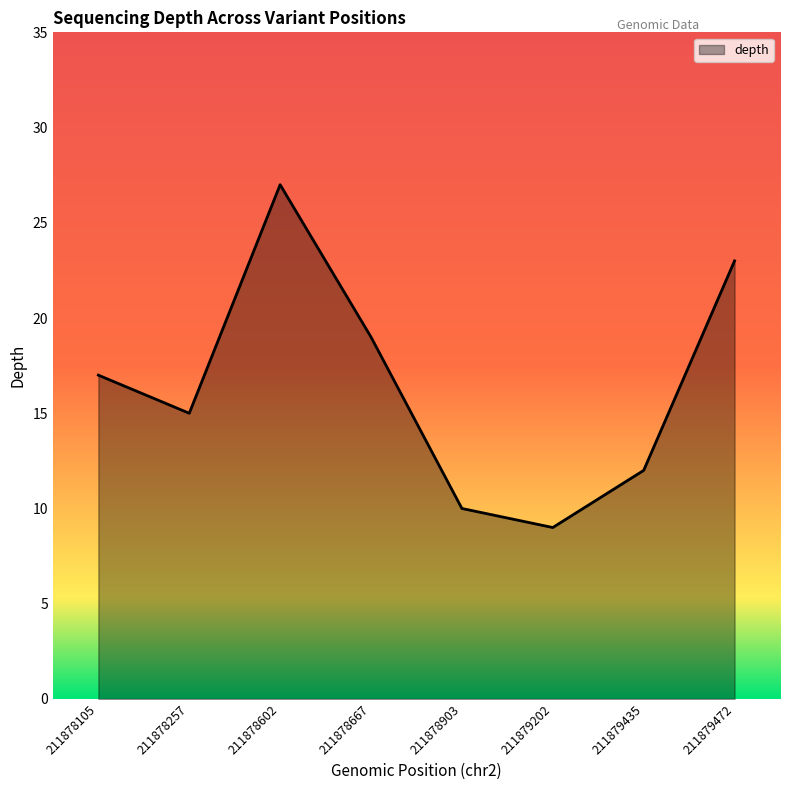

How many categories are shown in the chart?

8